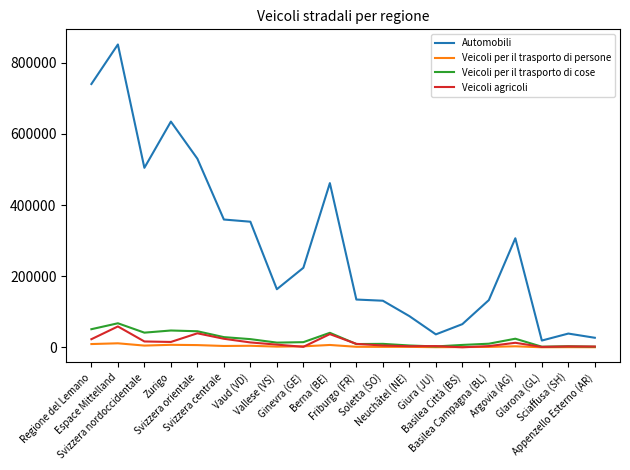

How many values in the Veicoli per il trasporto di cose series are below 14584?

10